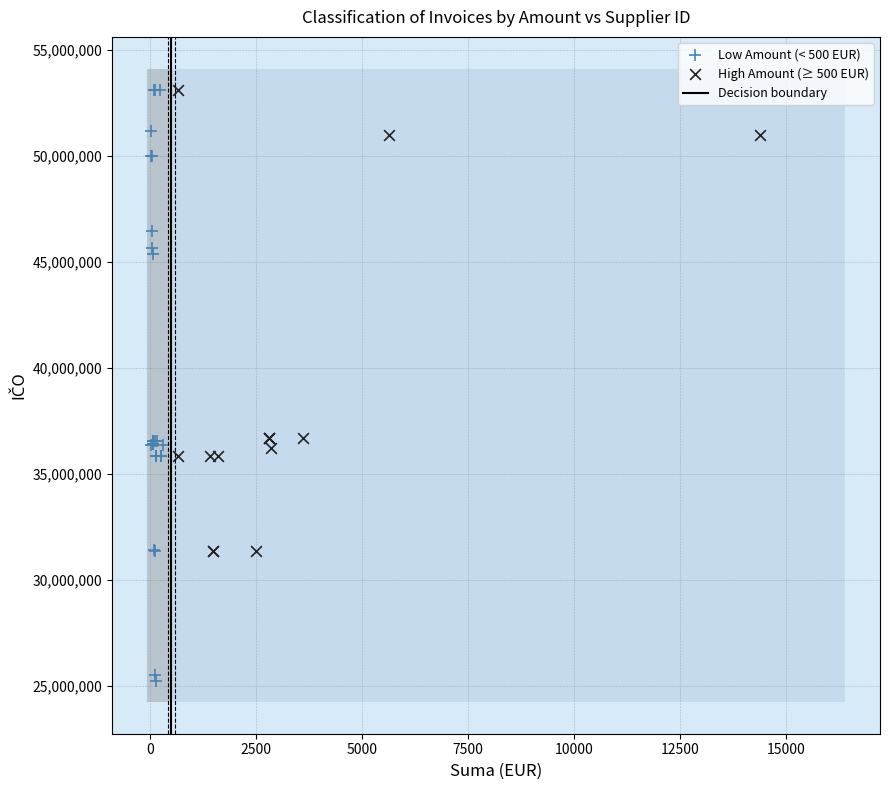

Which series reaches the minimum Y coordinate?

Low Amount (< 500 EUR)